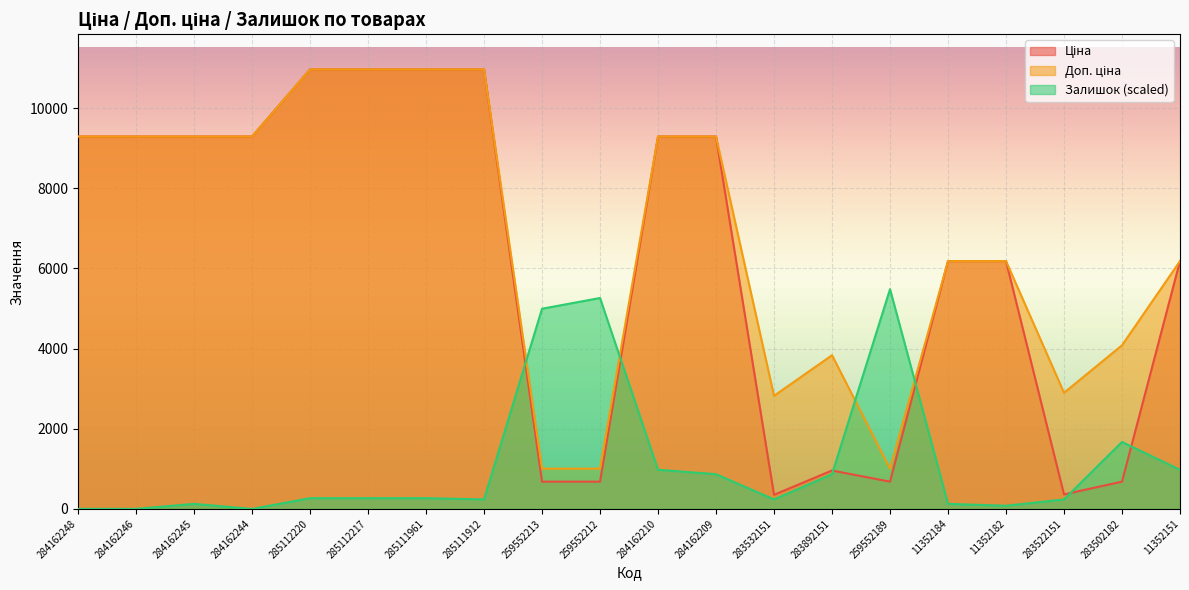

Reading right to left, list all the values displayed in this chart.

Ціна: 11352151=6182.6	283502182=680.4	283522151=362.1	11352182=6182.6	11352184=6182.6	259552189=679.8	283892151=958.4	283532151=352.6	284162209=9290.5	284162210=9290.5	259552212=679.8	259552213=679.8	285111912=10964.4	285111961=10964.4	285112217=10964.4	285112220=10964.4	284162244=9290.5	284162245=9290.5	284162246=9290.5	284162248=9290.5
Доп. ціна: 11352151=6182.6	283502182=4082.3	283522151=2896.6	11352182=6182.6	11352184=6182.6	259552189=1004.1	283892151=3833.8	283532151=2821.2	284162209=9290.5	284162210=9290.5	259552212=1004.1	259552213=1004.1	285111912=10964.4	285111961=10964.4	285112217=10964.4	285112220=10964.4	284162244=9290.5	284162245=9290.5	284162246=9290.5	284162248=9290.5
Залишок: 11352151=976.7	283502182=1669.9	283522151=236.3	11352182=78.8	11352184=126.0	259552189=5482.2	283892151=866.4	283532151=236.3	284162209=866.4	284162210=976.7	259552212=5261.7	259552213=4993.8	285111912=236.3	285111961=267.8	285112217=267.8	285112220=267.8	284162244=0.0	284162245=126.0	284162246=0.0	284162248=0.0